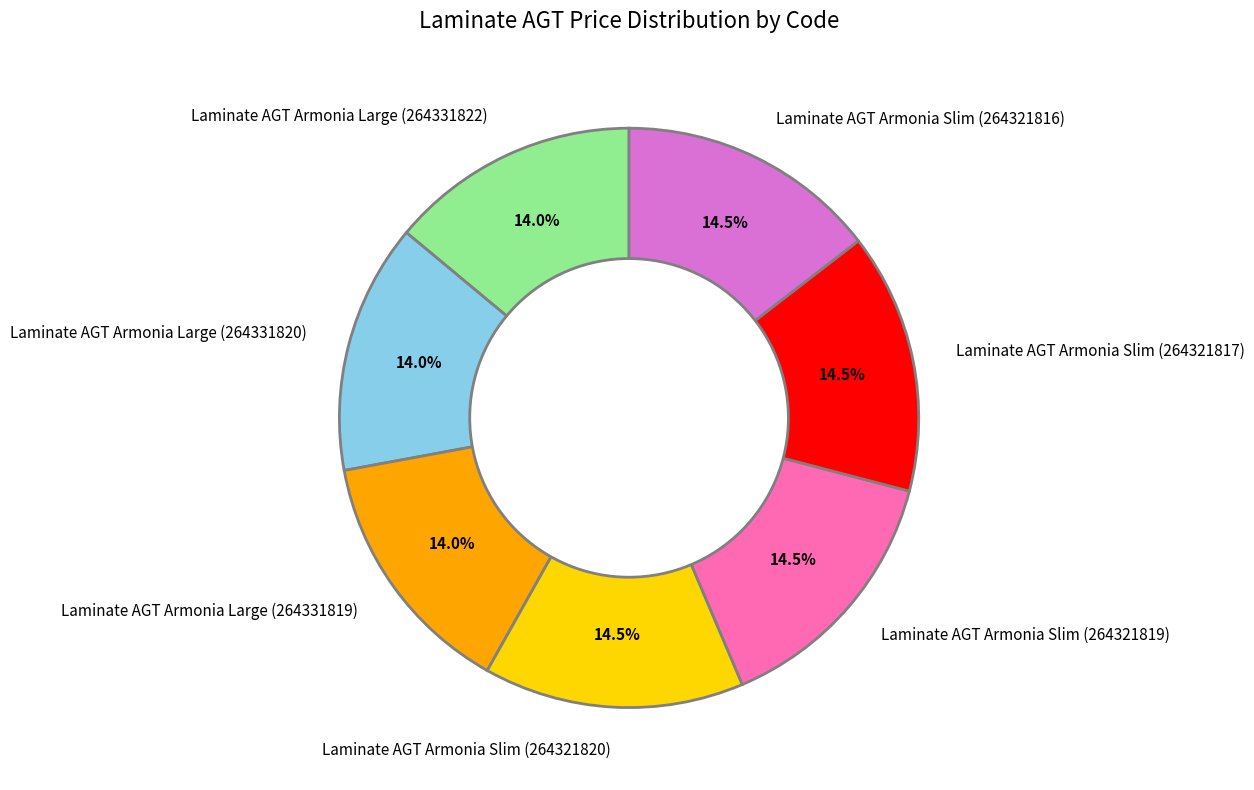

To the nearest percent, what portion does Laminate AGT Armonia Large (264331819) represent?

14%